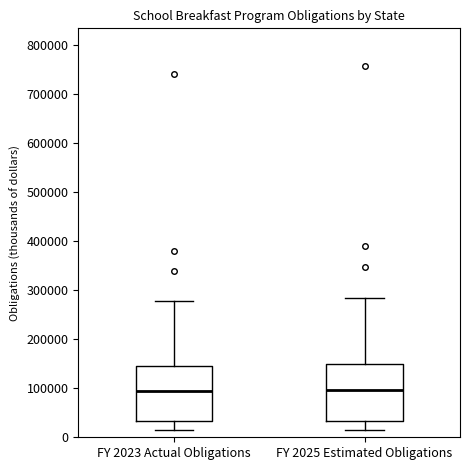

Where does the upper whisker of the box for FY 2023 Actual Obligations end on the y-axis? The values are not printed on the chart, so give them approximately, as read against the axis.

280000